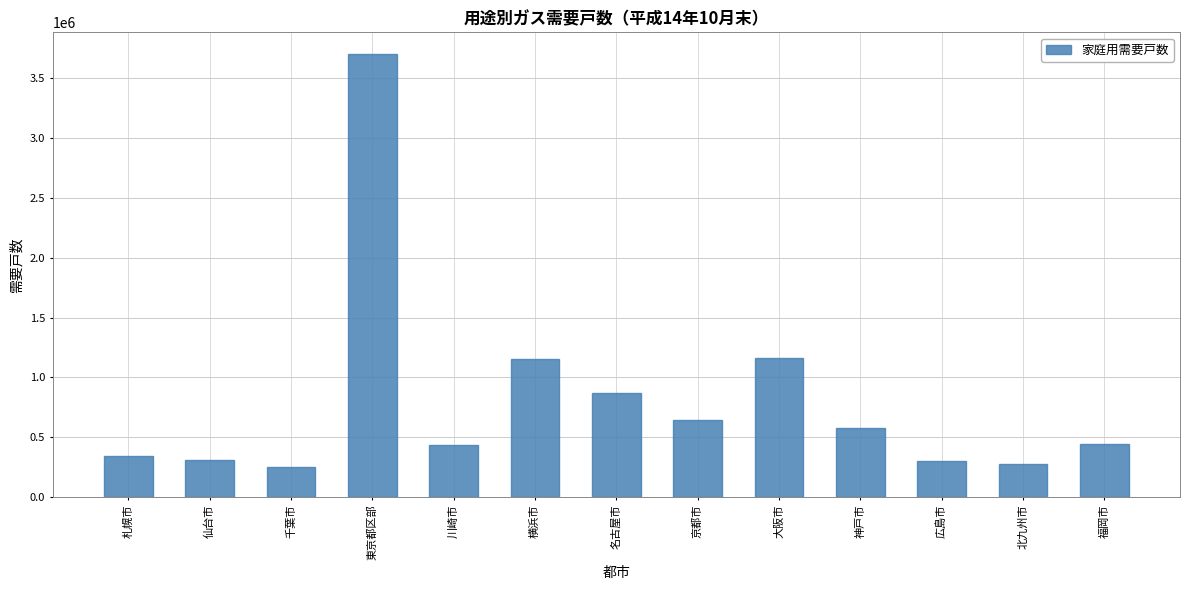

True or false: the data shows 564938 at 札幌市.

False